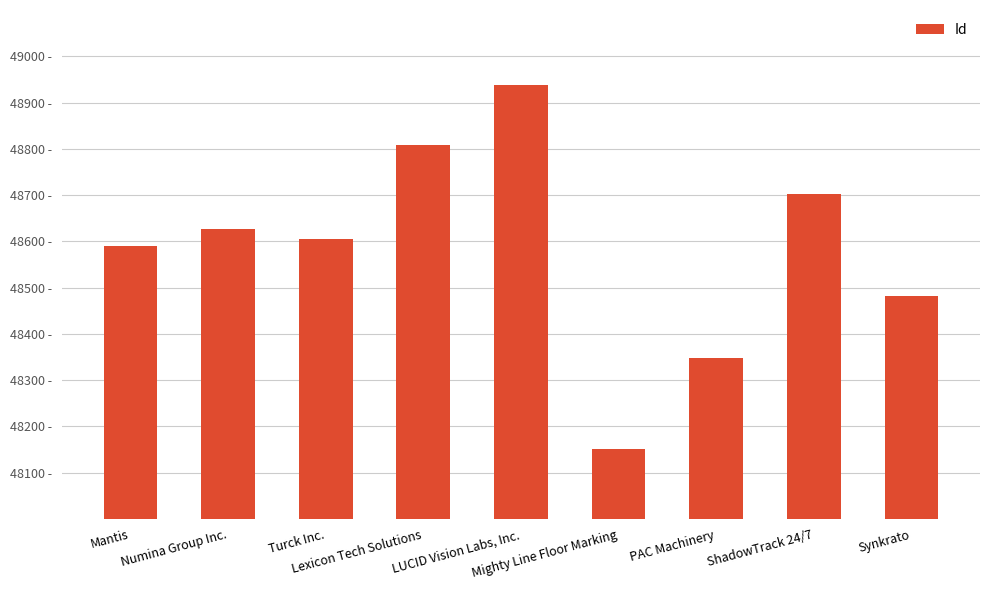

Does the chart contain any negative values?

No